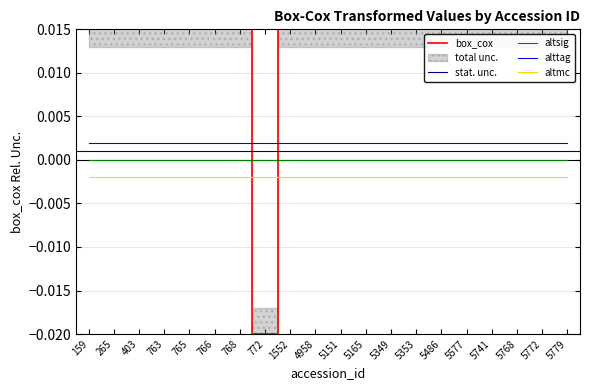

How many points are lower than both their immediate neighbors (excluding endpoints)?

1